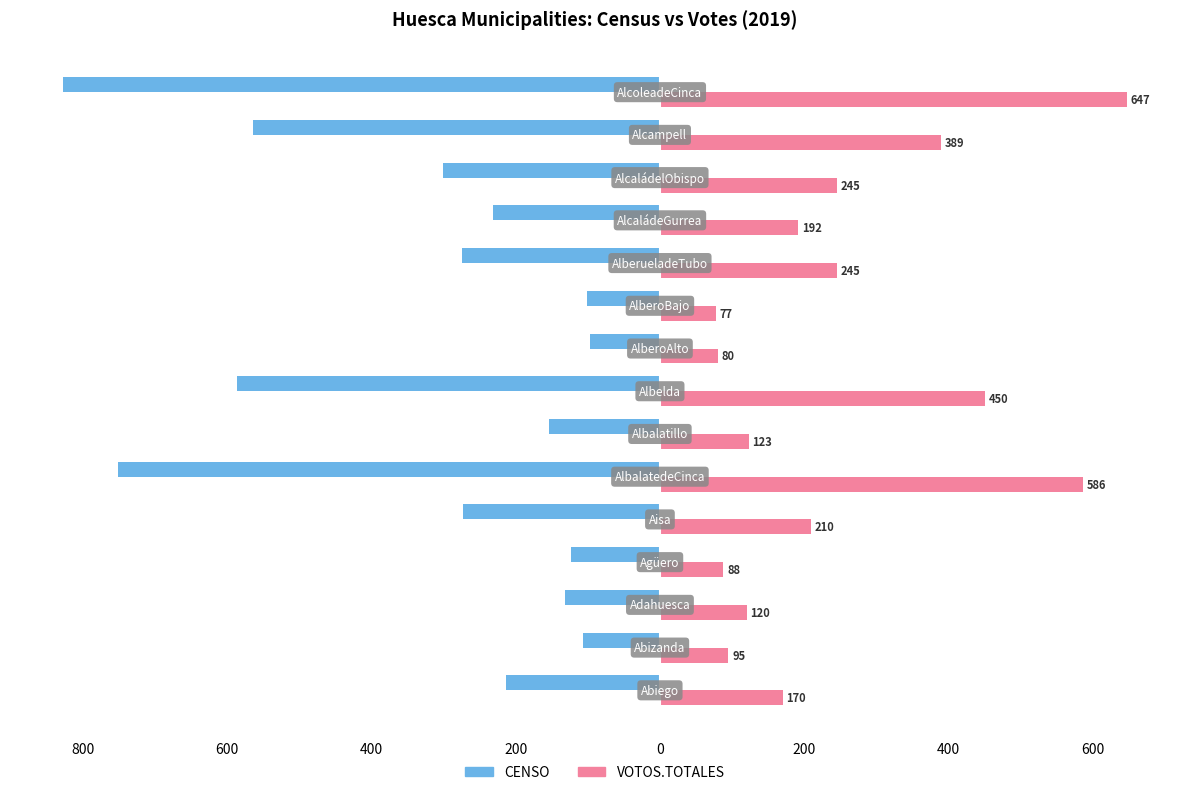

What are all the series names shown in the legend?

CENSO, VOTOS.TOTALES